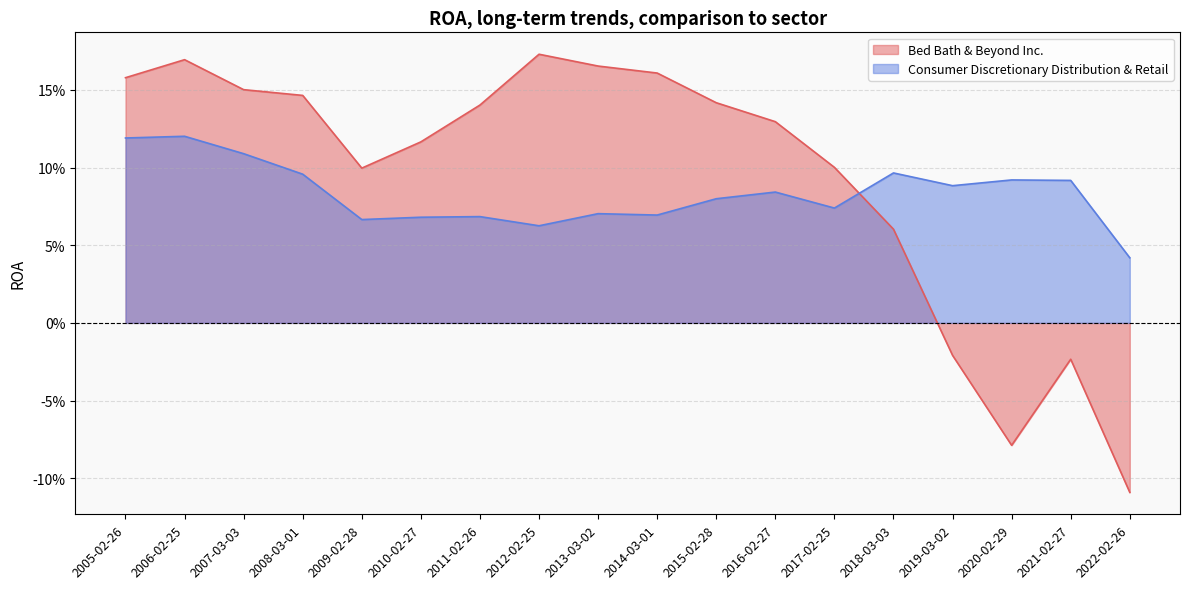

What is the approximate value of Consumer Discretionary Distribution & Retail at 2009-02-28?

0.1